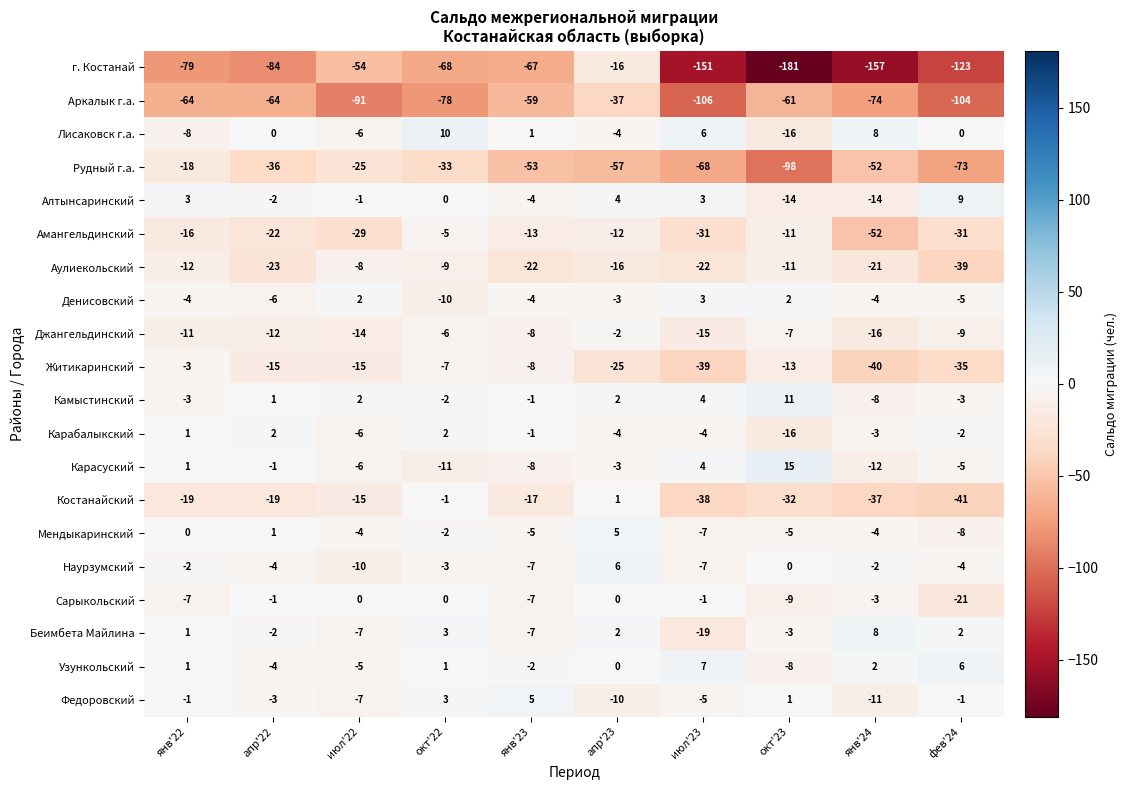

How many data points does each series have?

10